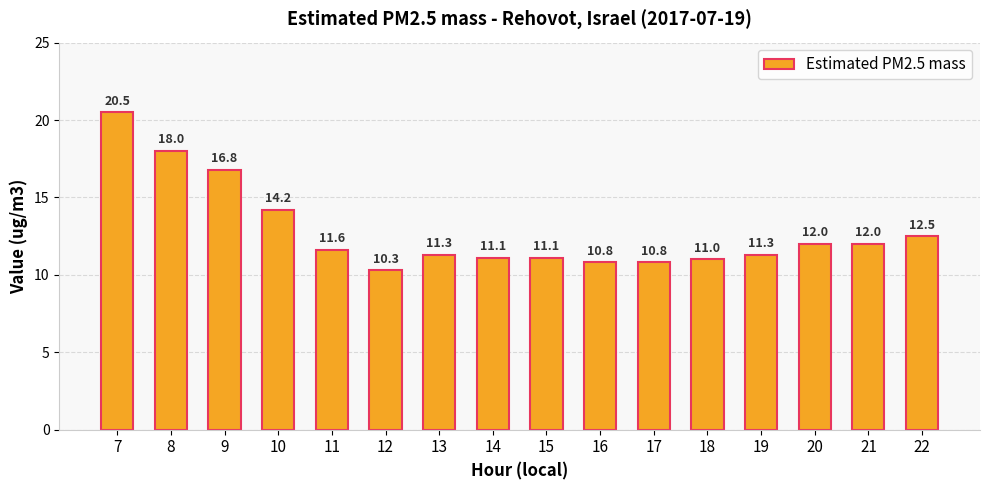

True or false: the data shows 11.1 at 14.

True